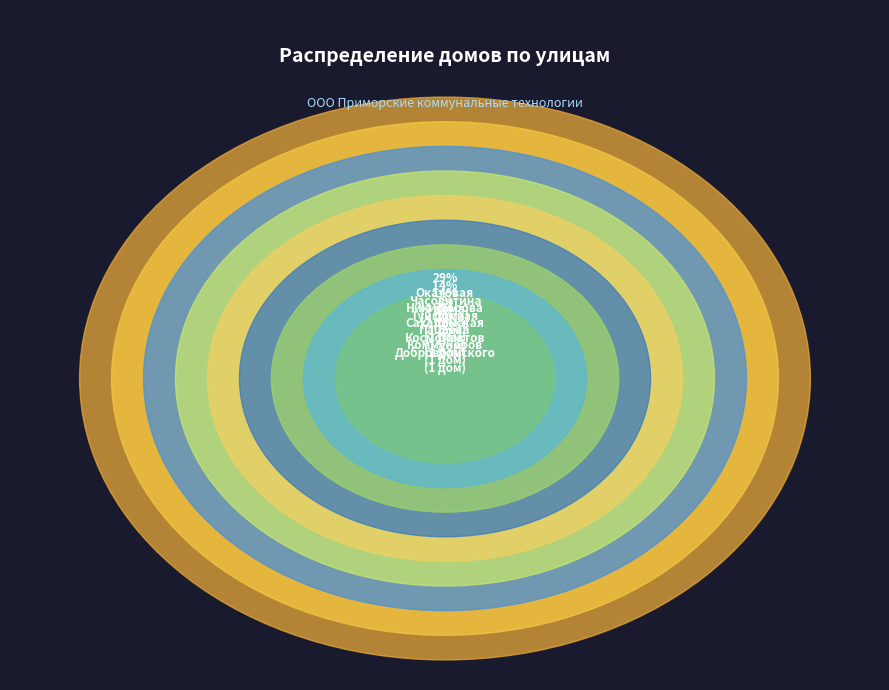

Which has a higher value, Тунгусская or Коммунаров?

Тунгусская